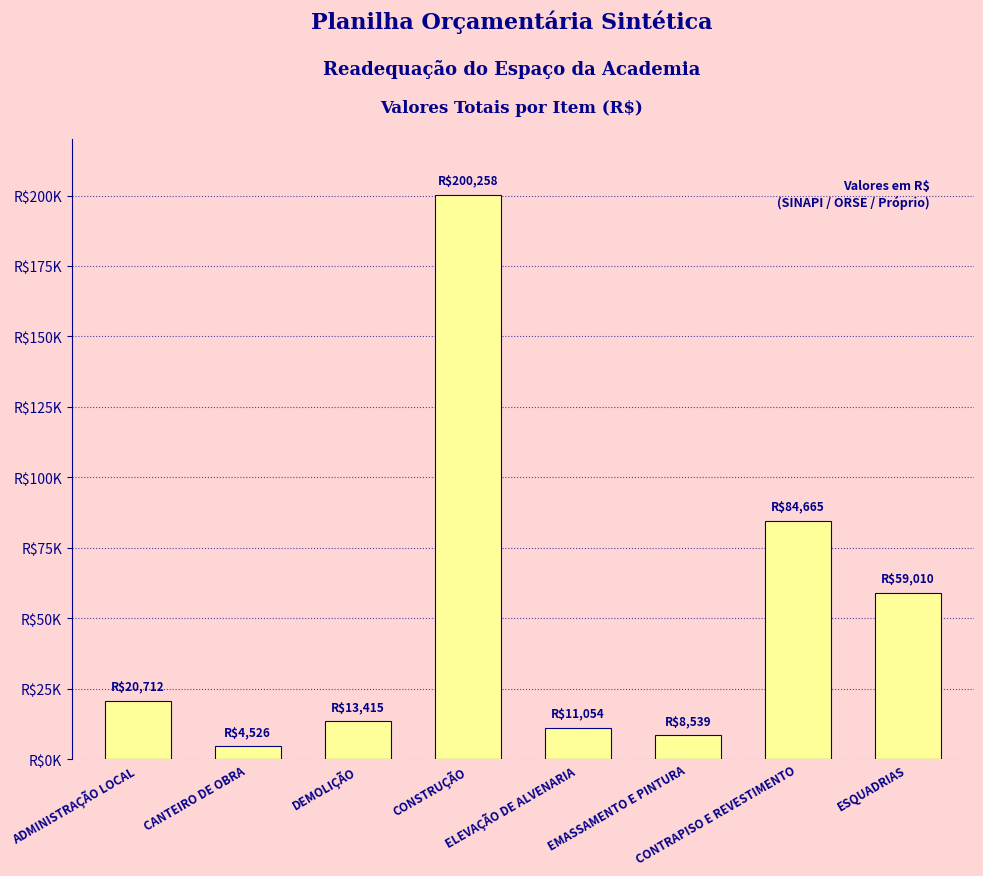

Rank the categories by value from lowest to highest.

CANTEIRO DE OBRA, EMASSAMENTO E PINTURA, ELEVAÇÃO DE ALVENARIA, DEMOLIÇÃO, ADMINISTRAÇÃO LOCAL, ESQUADRIAS, CONTRAPISO E REVESTIMENTO, CONSTRUÇÃO